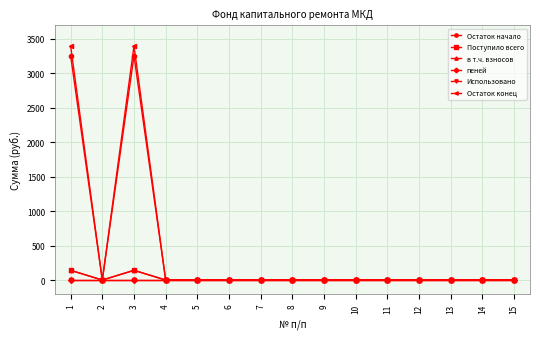

Is this an area chart (filled region under the line)?

No